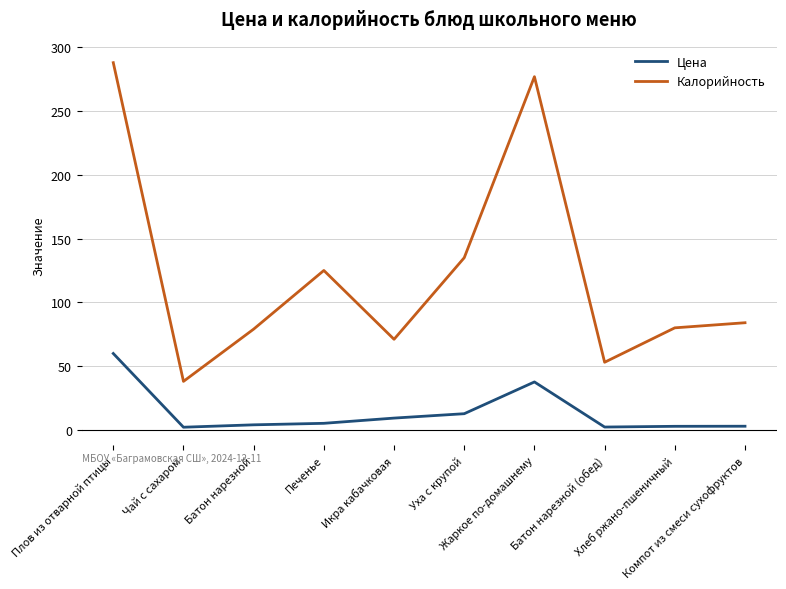

Which series has the largest total across all categories?

Калорийность